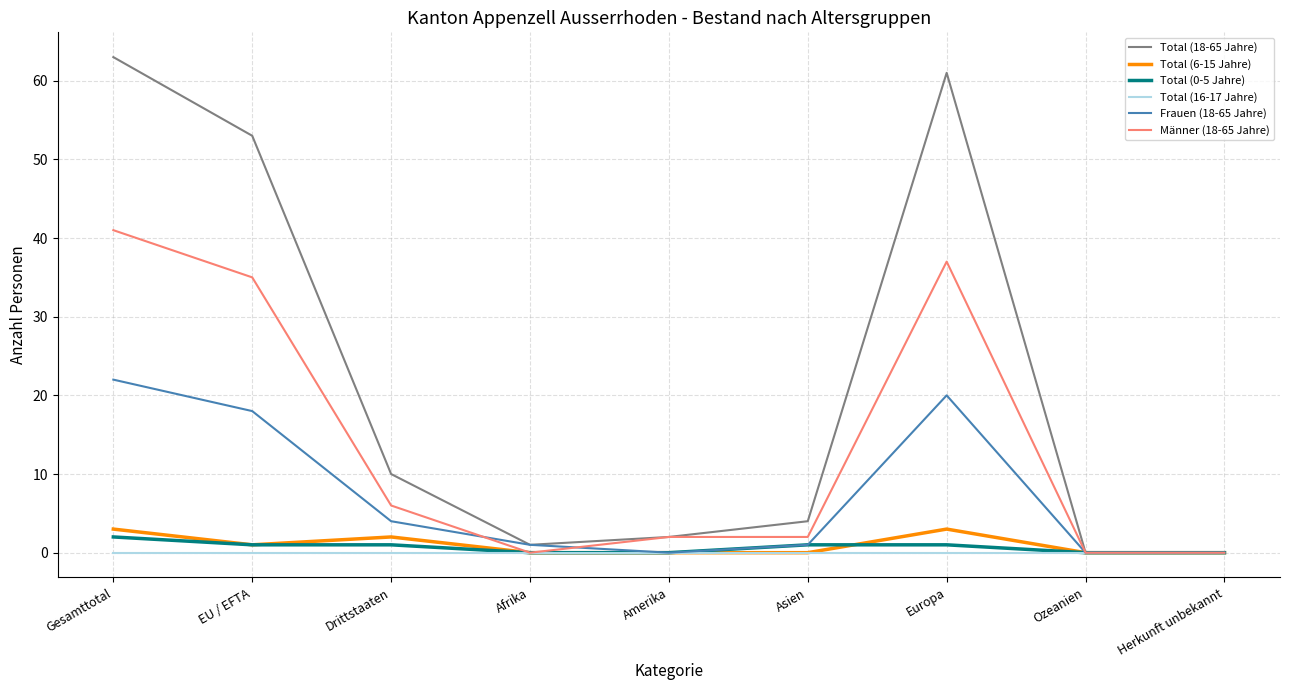

How many lines are shown in the chart?

6